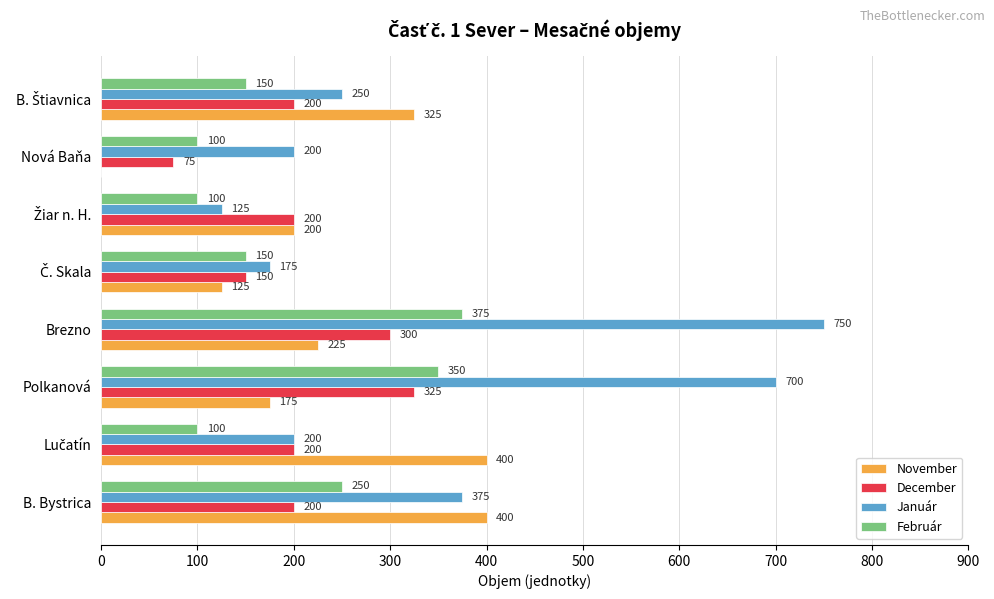

What is the sum of all November values?

1850